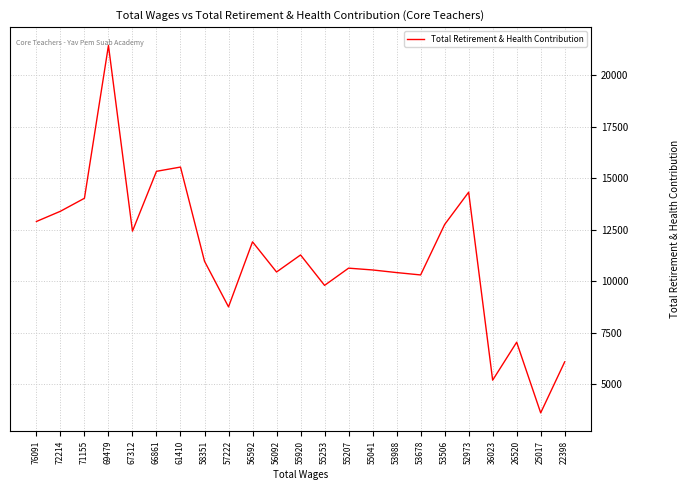

What is the maximum value shown in the chart?

21456